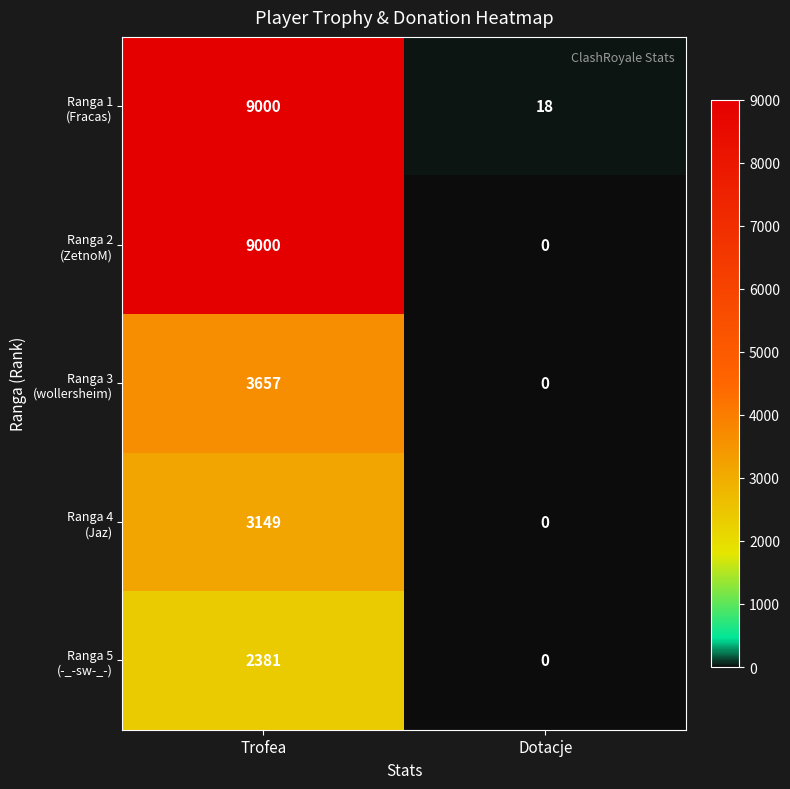

What is the total value across all series at Trofea?

27187